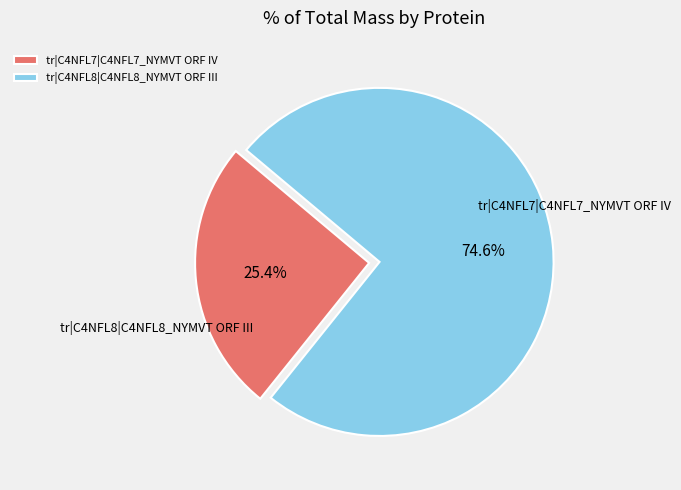

To the nearest percent, what portion does tr|C4NFL7|C4NFL7_NYMVT ORF IV represent?

25%